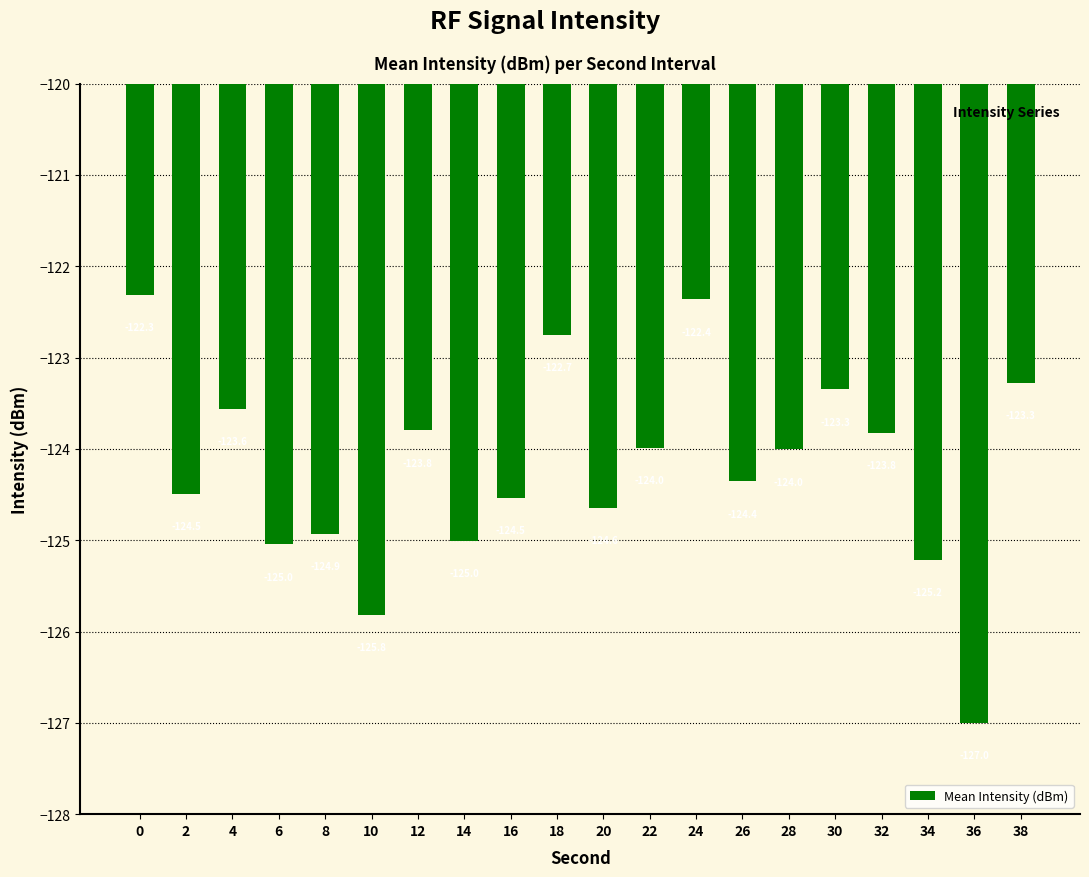

The chart shows a value of -124.0 at 22. True or false?

True